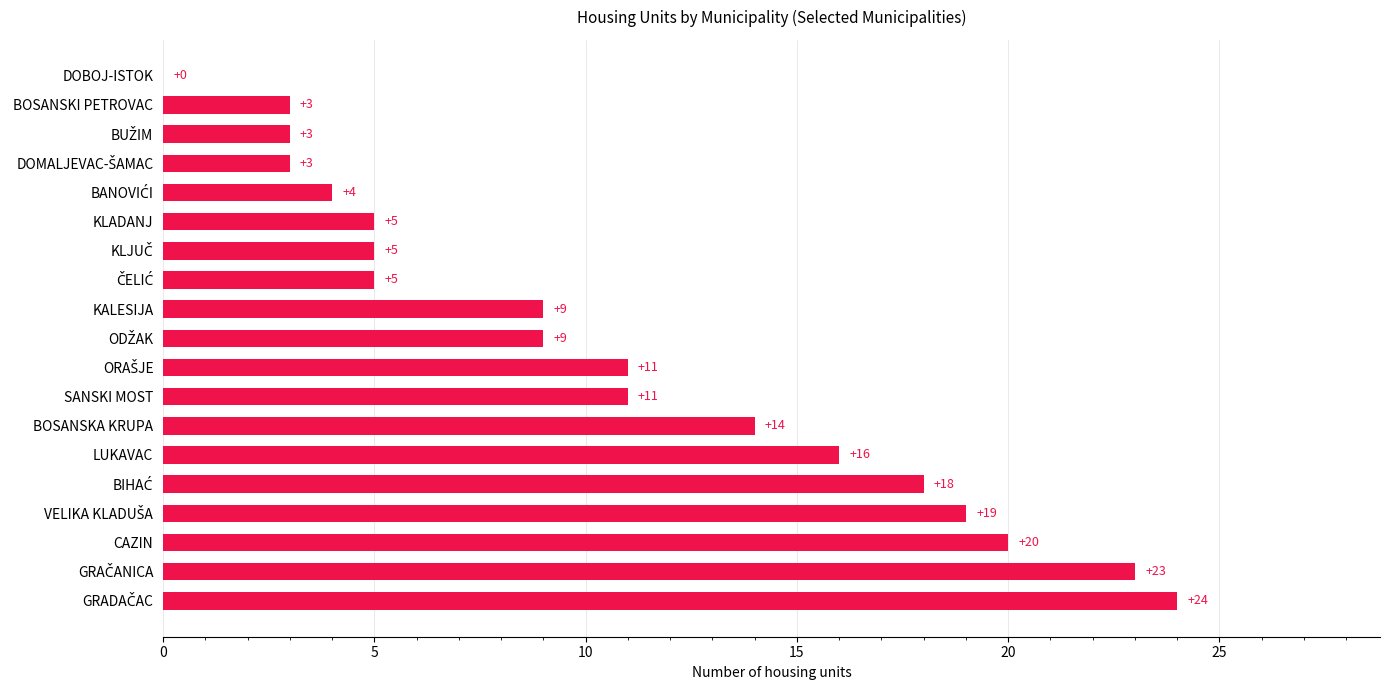

What is the sum of all values?

202